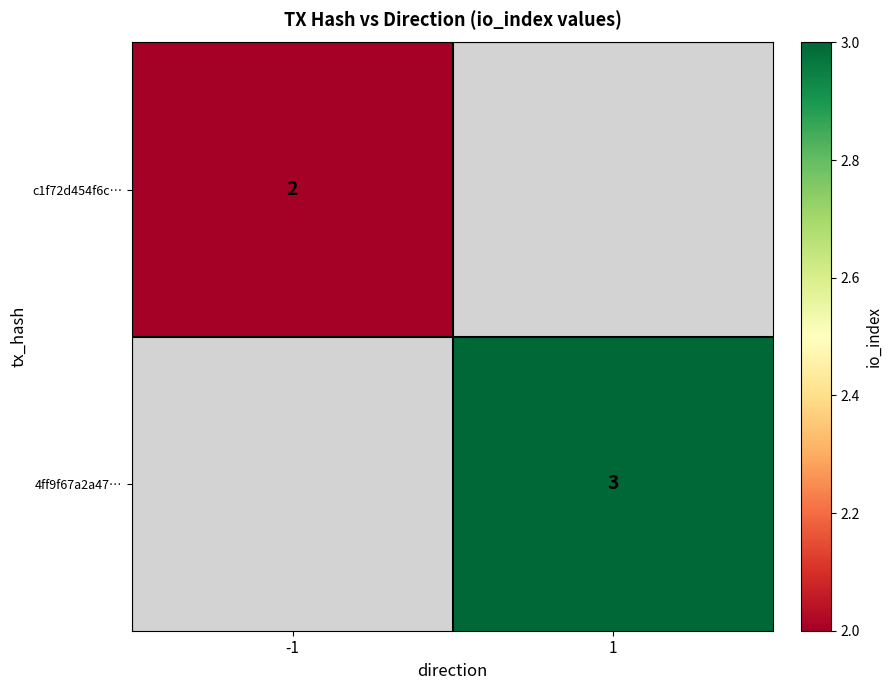

True or false: 4ff9f67a2a47… has a value of 2 at 1.

False